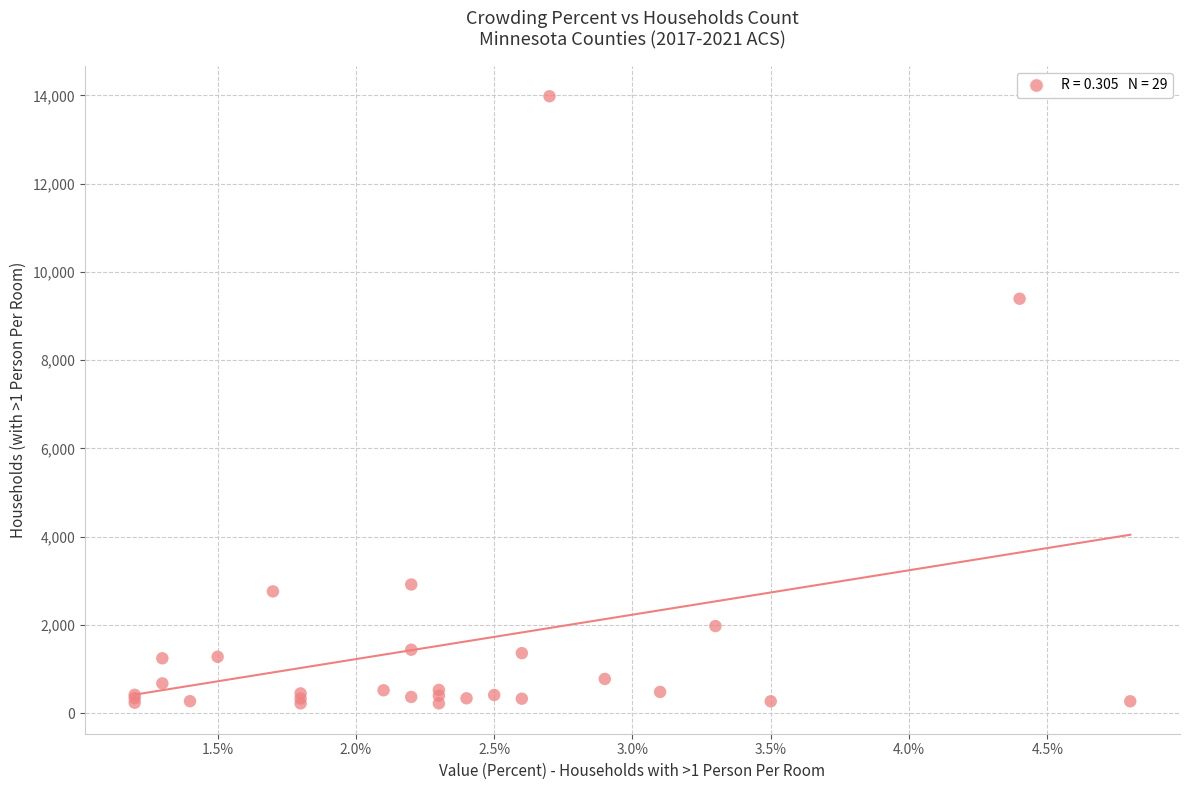

What Y value in the scatter plot is closest to 7102?

9393